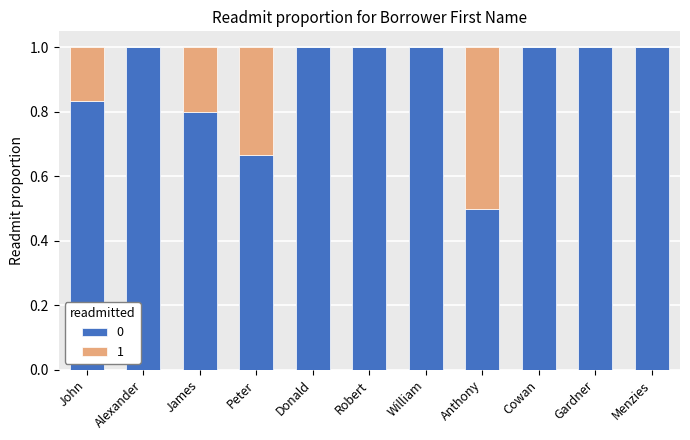

What is the sum of all 0 values?

9.8